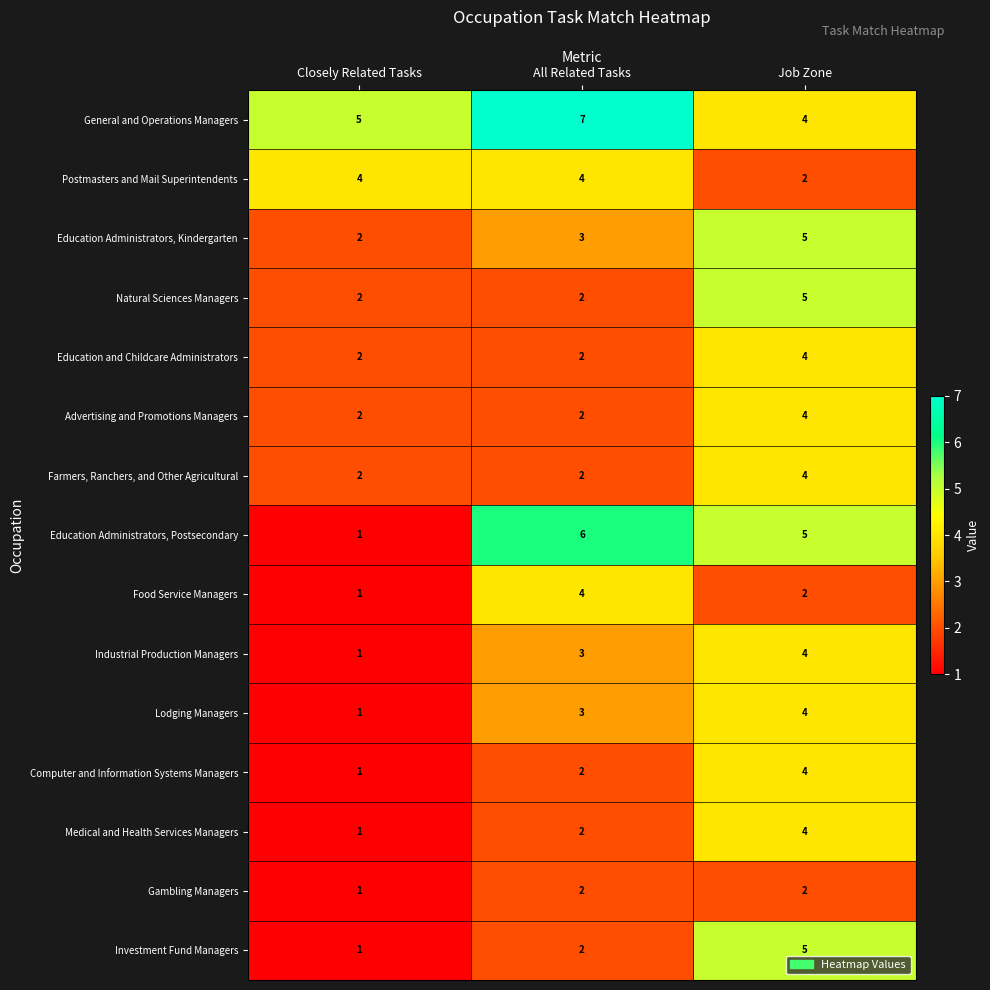

At how many categories does at least one series exceed 1?

3